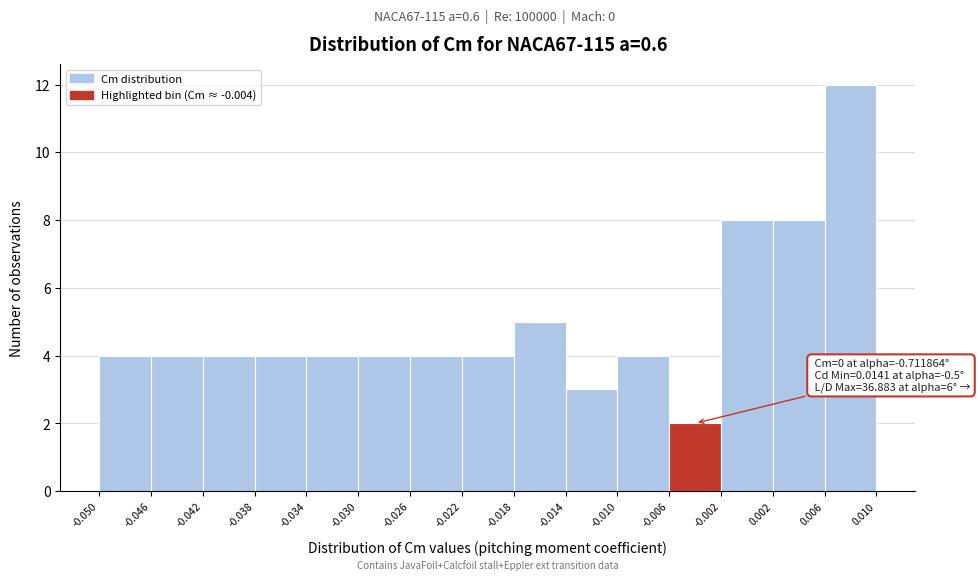

Which range on the x-axis has the tallest bar?

0.006 to 0.010